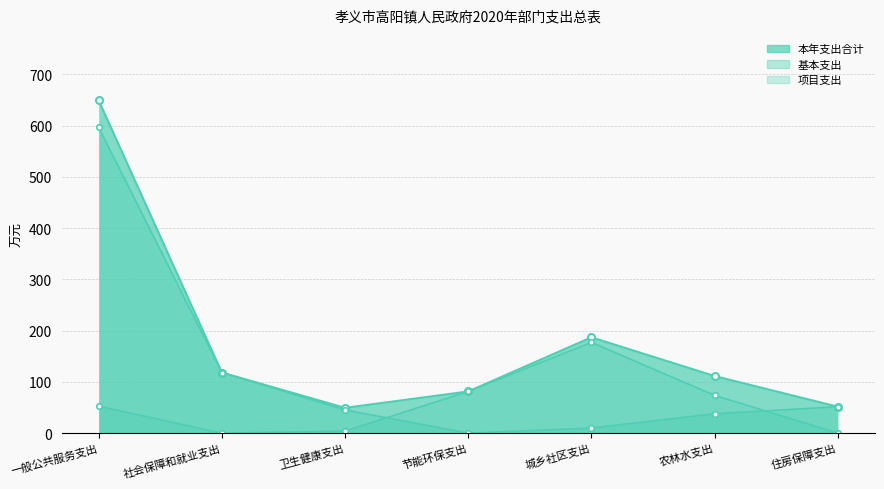

True or false: 基本支出 has more than 1 points higher than both neighbors.

False